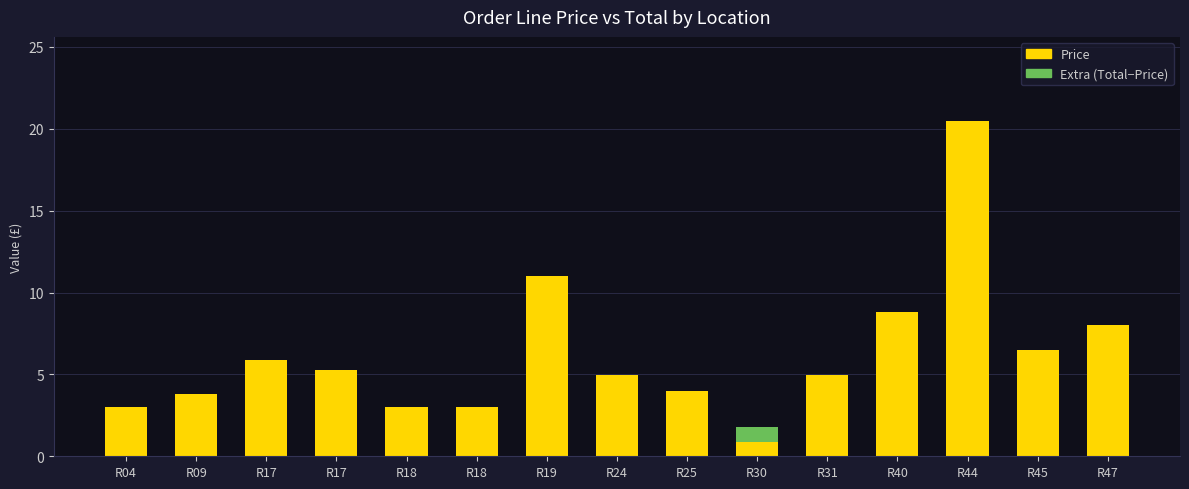

How many series are shown in this chart?

2